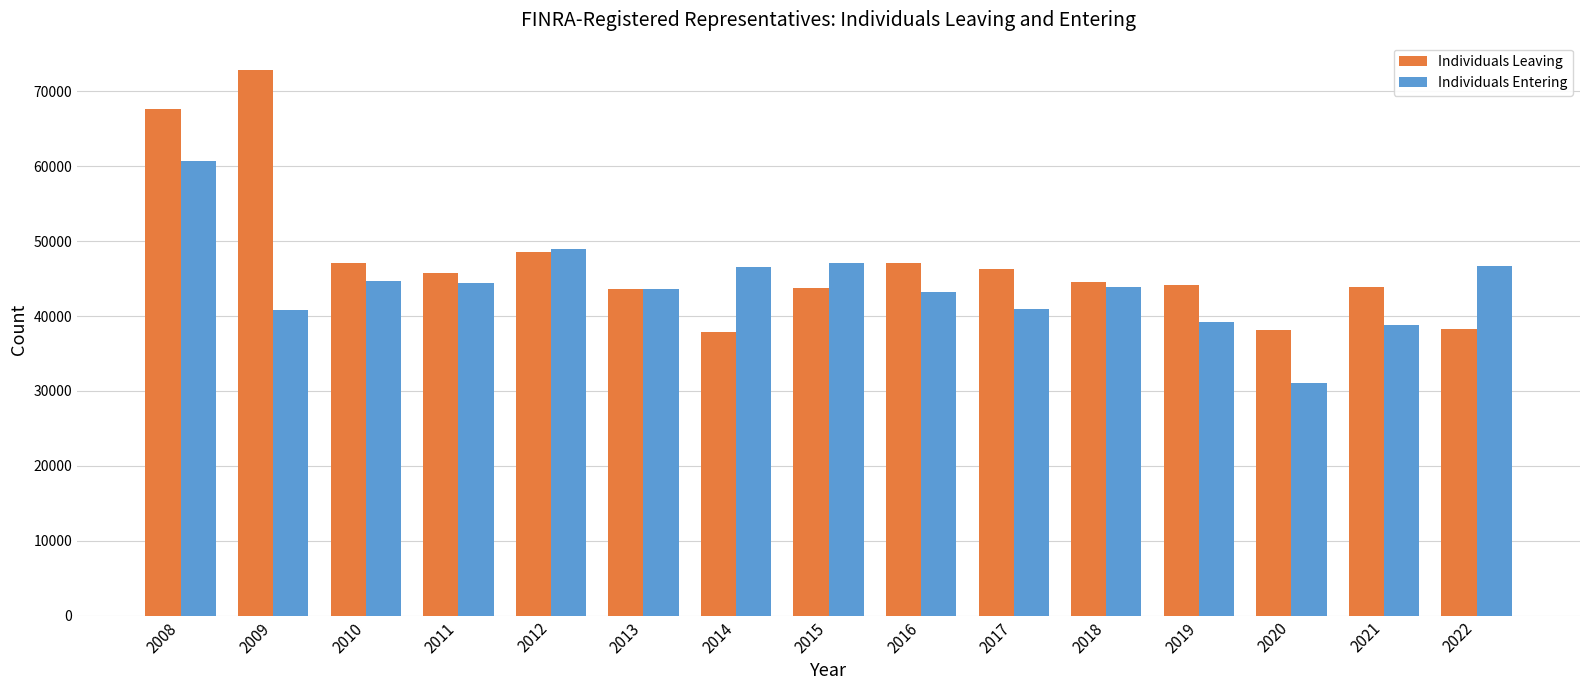

How many values in the Individuals Entering series are below 43810?

7